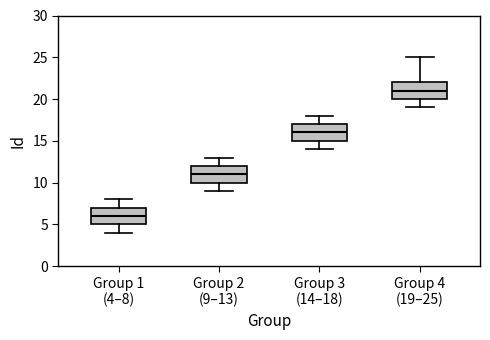

Reading left to right, transcribe this box plot: for each box, give where its median line is, the range the box spans, and where its two whiskers end, as read against the y-axis. The values are not printed on the chart, so give them approximately, as read against the axis.

Group 1 (4–8): median 6, box 5 to 7, whiskers 4 to 8
Group 2 (9–13): median 11, box 10 to 12, whiskers 9 to 13
Group 3 (14–18): median 16, box 15 to 17, whiskers 14 to 18
Group 4 (19–25): median 21, box 20 to 22, whiskers 19 to 25